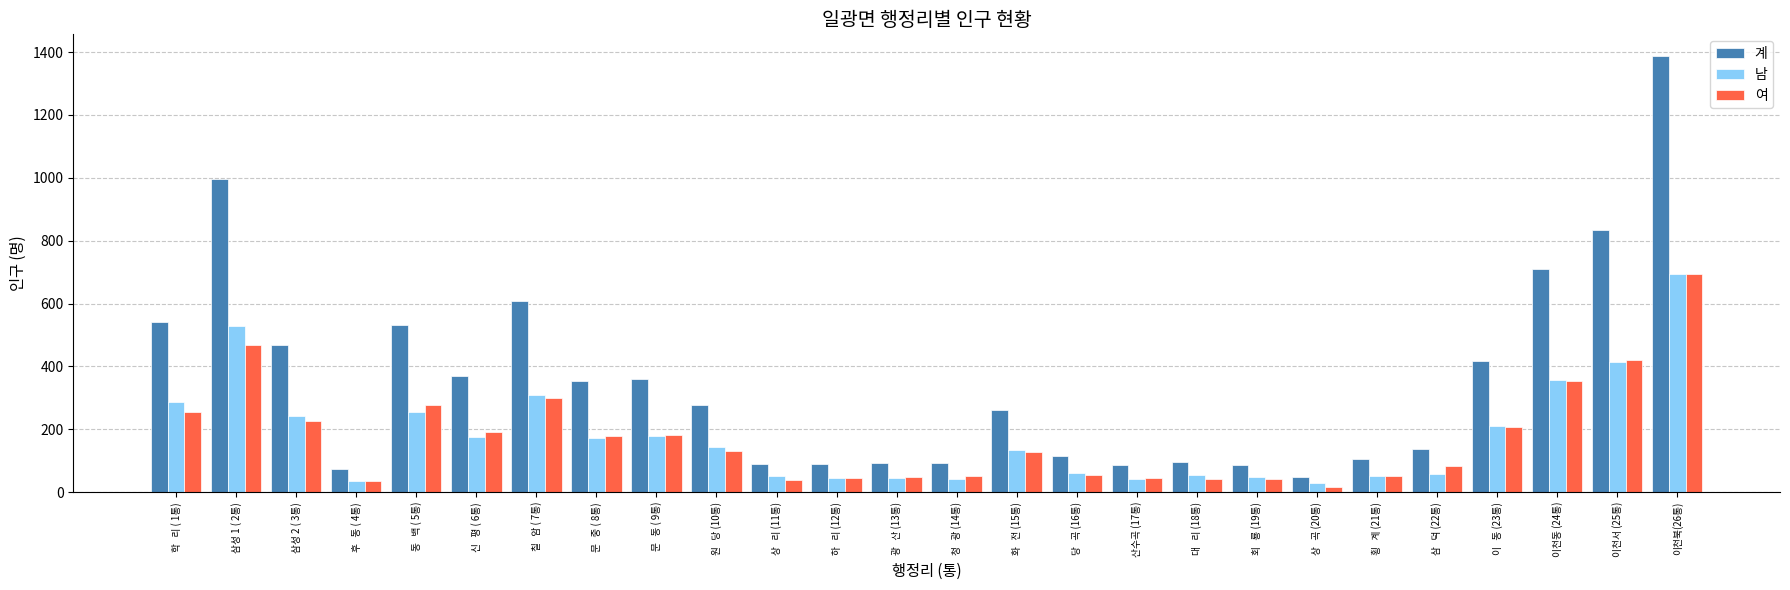

Are the bars horizontal?

No